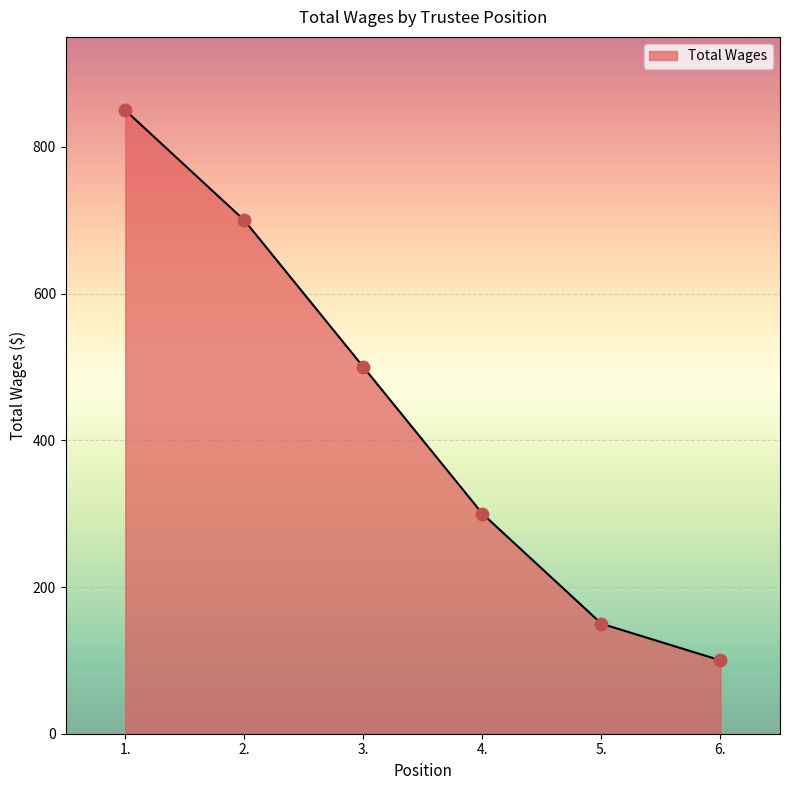

Between 3. and 2., which is larger?

2.